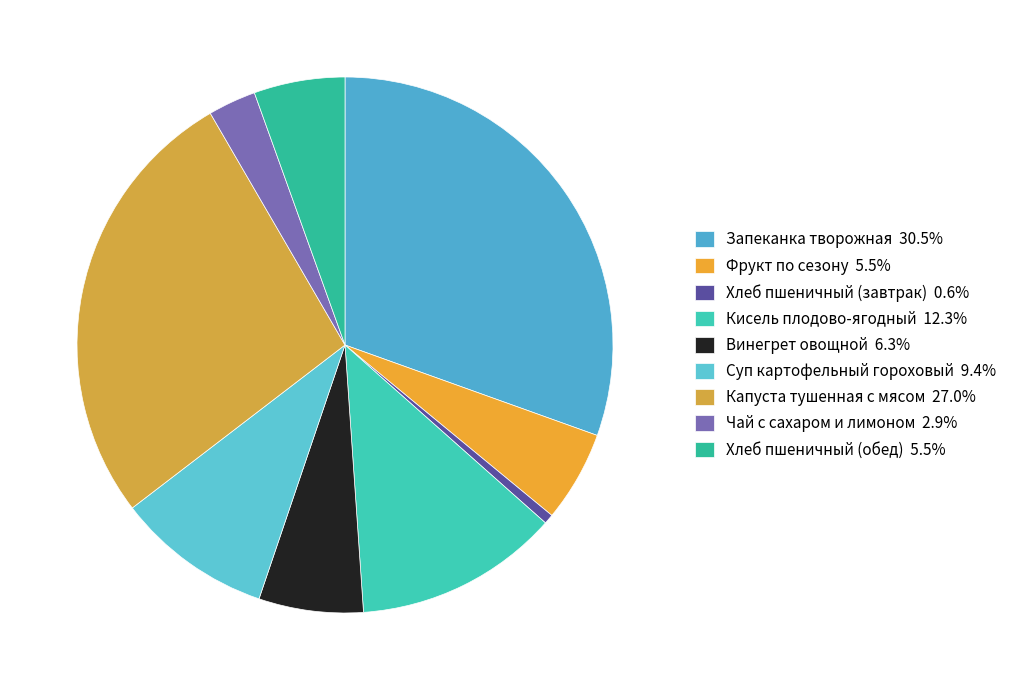

What is the ratio of the value at Хлеб пшеничный (завтрак) to the value at Винегрет овощной?

0.1